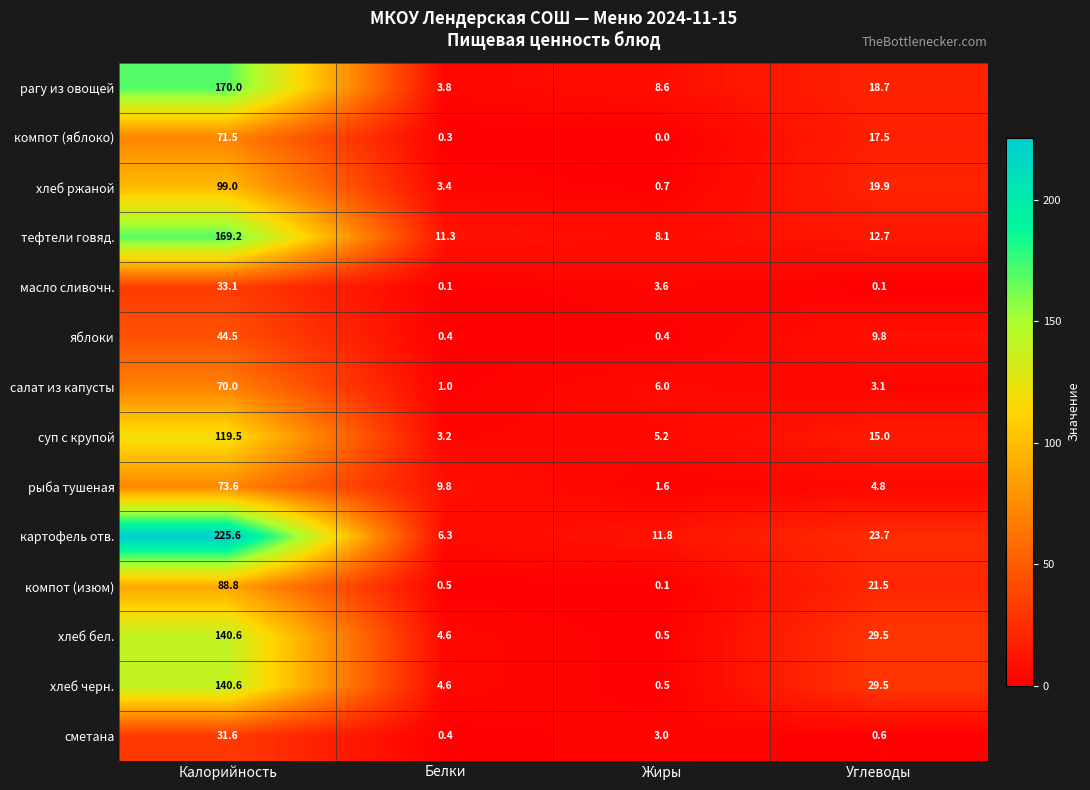

What is the total value across all series at Калорийность?

1477.6